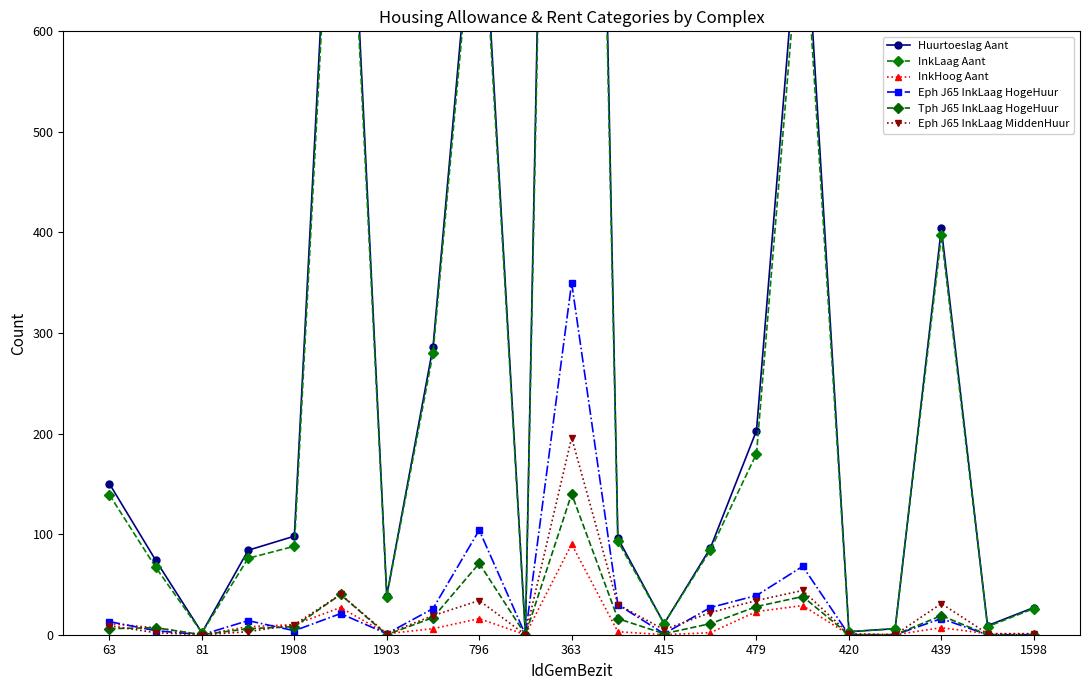

True or false: Eph J65 InkLaag HogeHuur has more than 1 points higher than both neighbors.

True